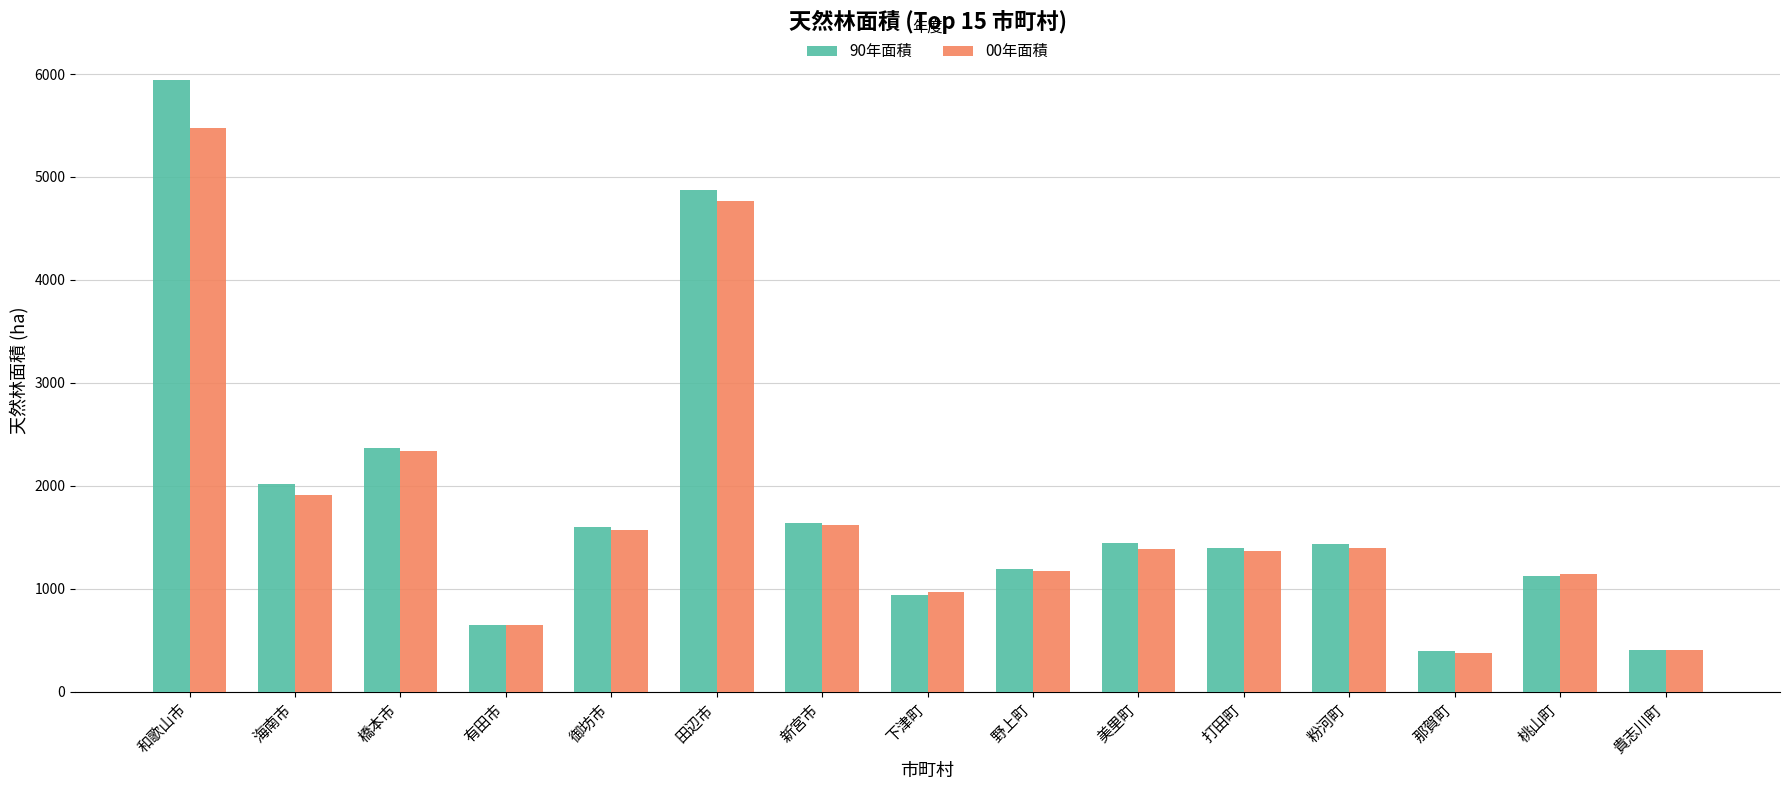

What is the spread (max minus min) of values at 美里町?

54